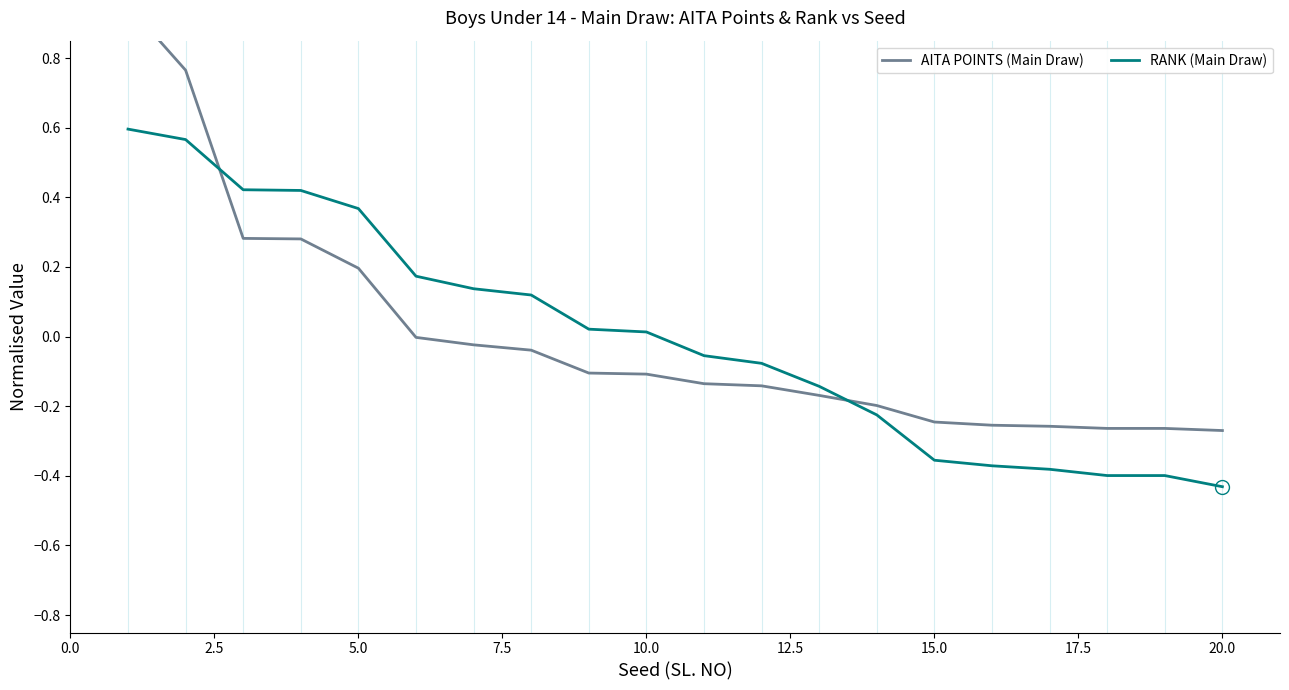

Which series changed the most between 5.0 and 19?

RANK (Main Draw)